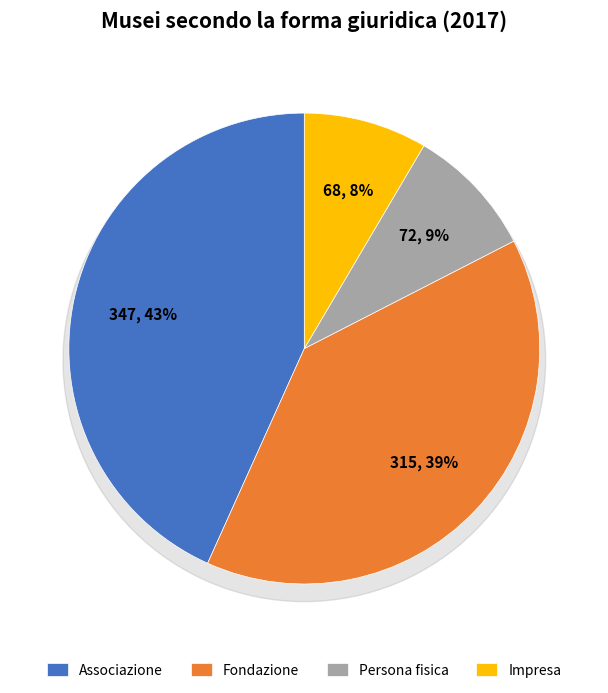

What percentage is NOT represented by Persona fisica?

91.0%